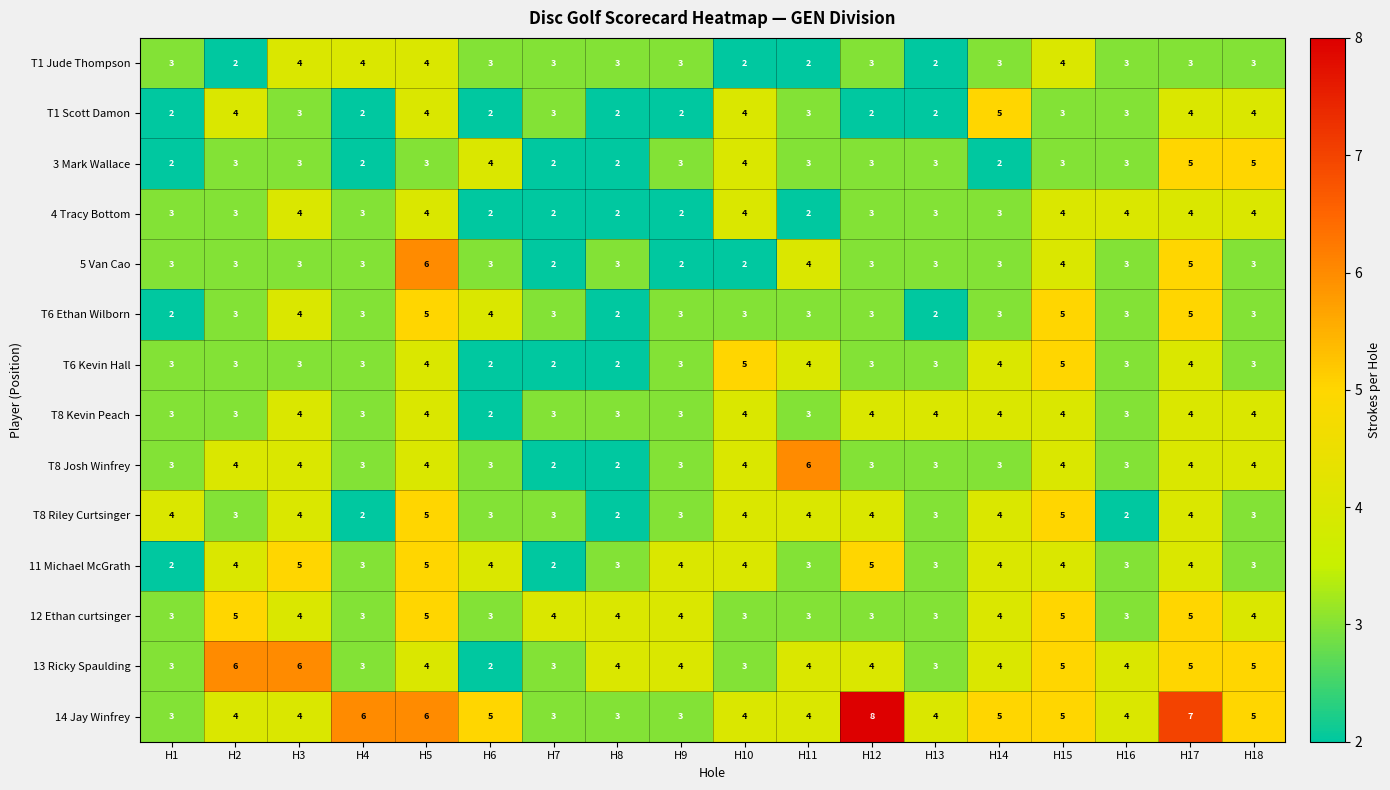

Is the value of T8 Riley Curtsinger at H3 greater than the value of T1 Scott Damon at H15?

Yes